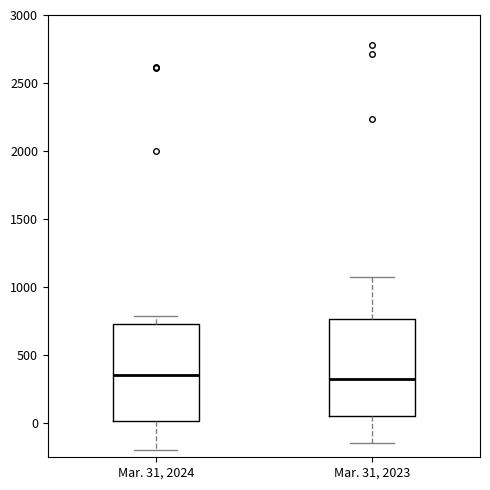

Reading left to right, transcribe this box plot: for each box, give where its median line is, the range the box spans, and where its two whiskers end, as read against the y-axis. The values are not printed on the chart, so give them approximately, as read against the axis.

Mar. 31, 2024: median 350, box 0 to 750, whiskers -200 to 800
Mar. 31, 2023: median 300, box 50 to 750, whiskers -150 to 1100